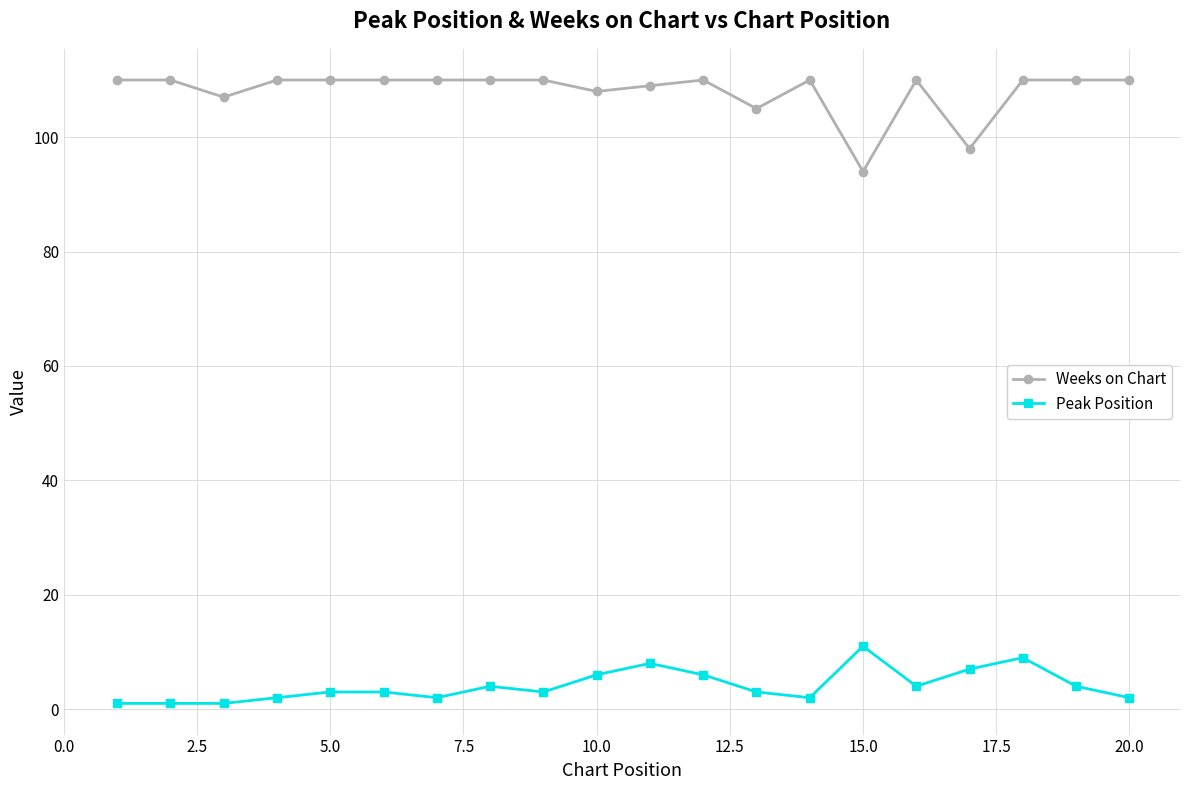

Does the chart have visible grid lines?

Yes